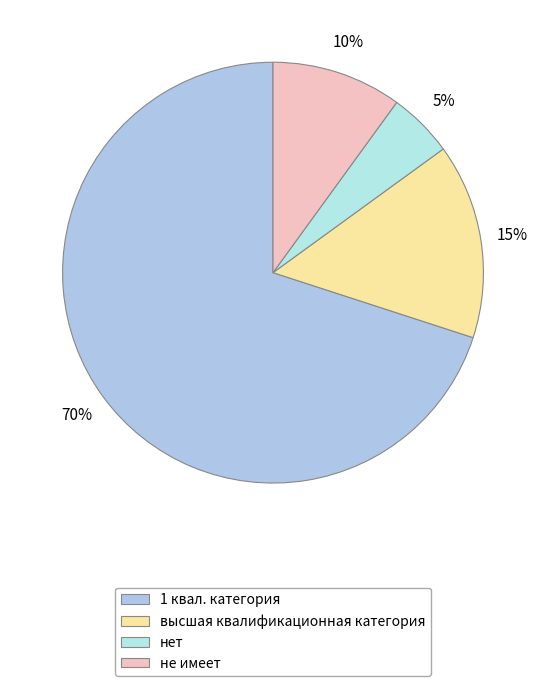

Rank the categories by value from lowest to highest.

нет, не имеет, высшая квалификационная категория, 1 квал. категория